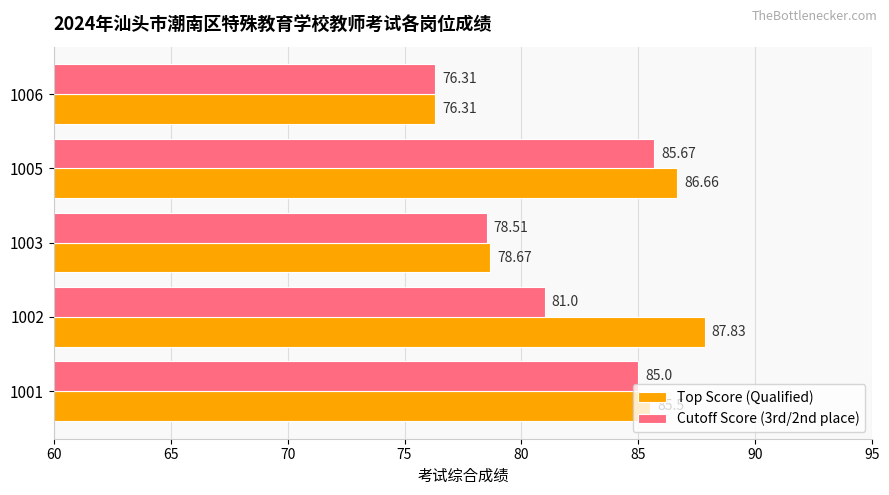

What is the minimum value shown in the chart?

76.3